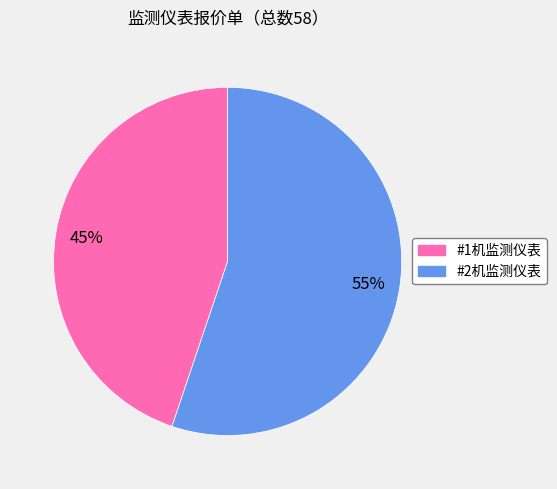

Combined, do #1机监测仪表 and #2机监测仪表 account for over 50%?

Yes